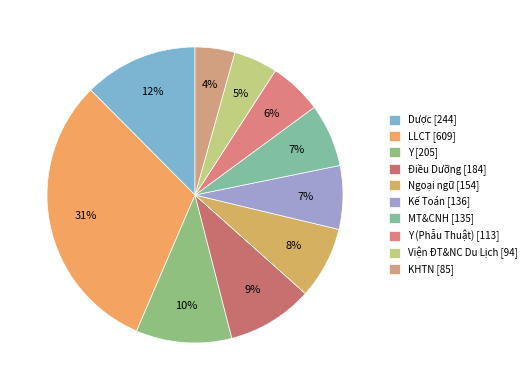

To the nearest percent, what is the combined percentage of MT&CNH [135] and LLCT [609]?

38%